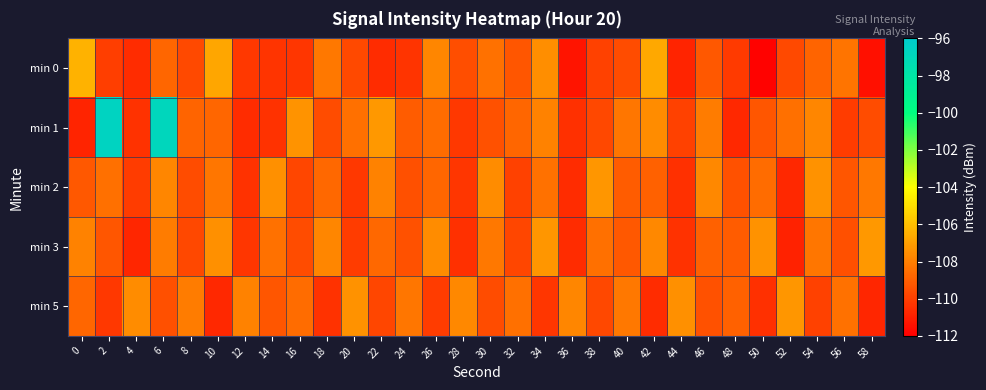

What is the difference between the highest and lowest values at 34?

3.0